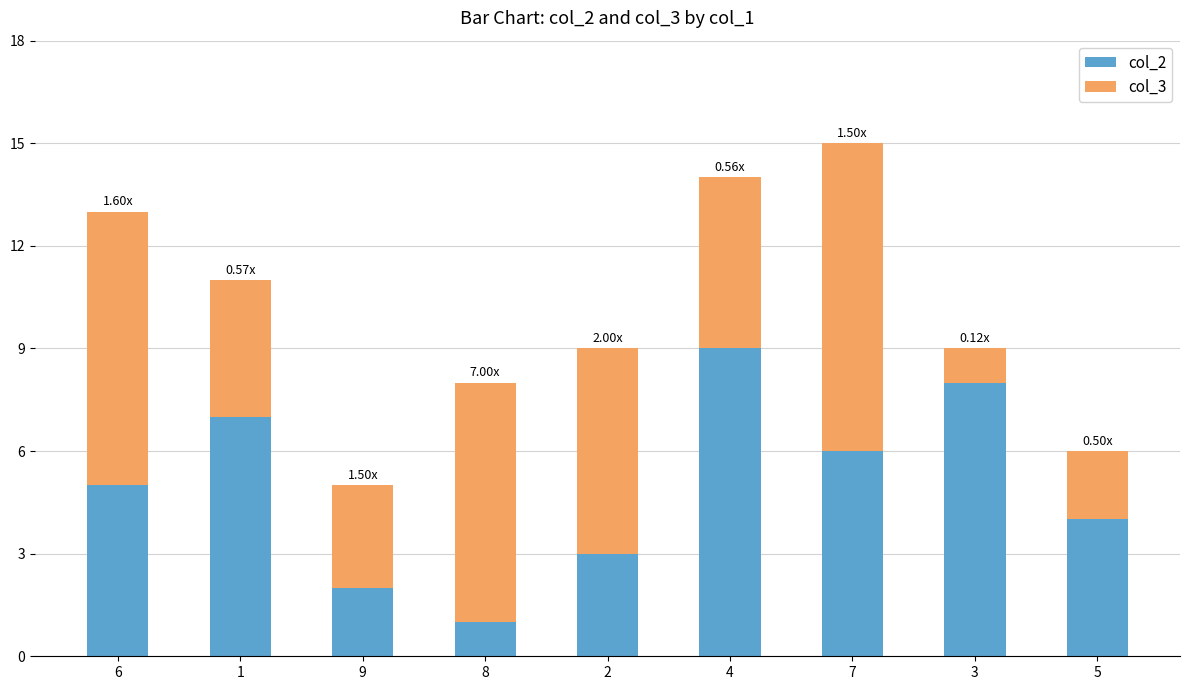

At which category is the sum across all series the highest?

7